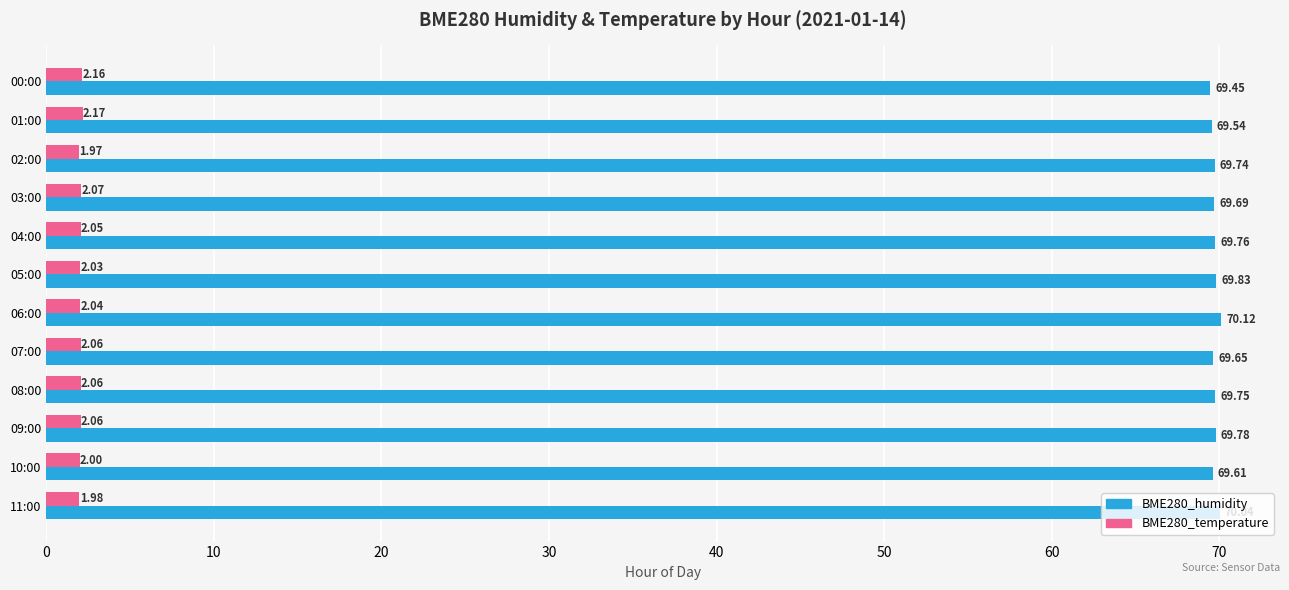

Which series has the widest spread of values?

BME280_humidity